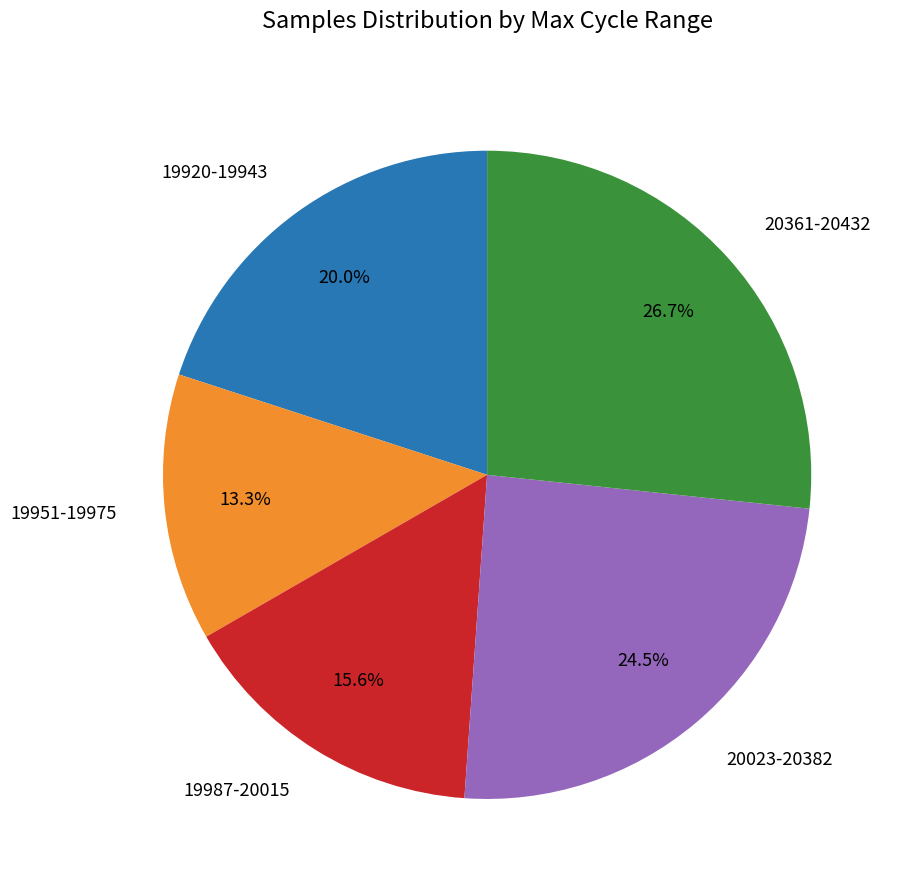

Rank the categories by value from lowest to highest.

19951-19975, 19987-20015, 19920-19943, 20023-20382, 20361-20432